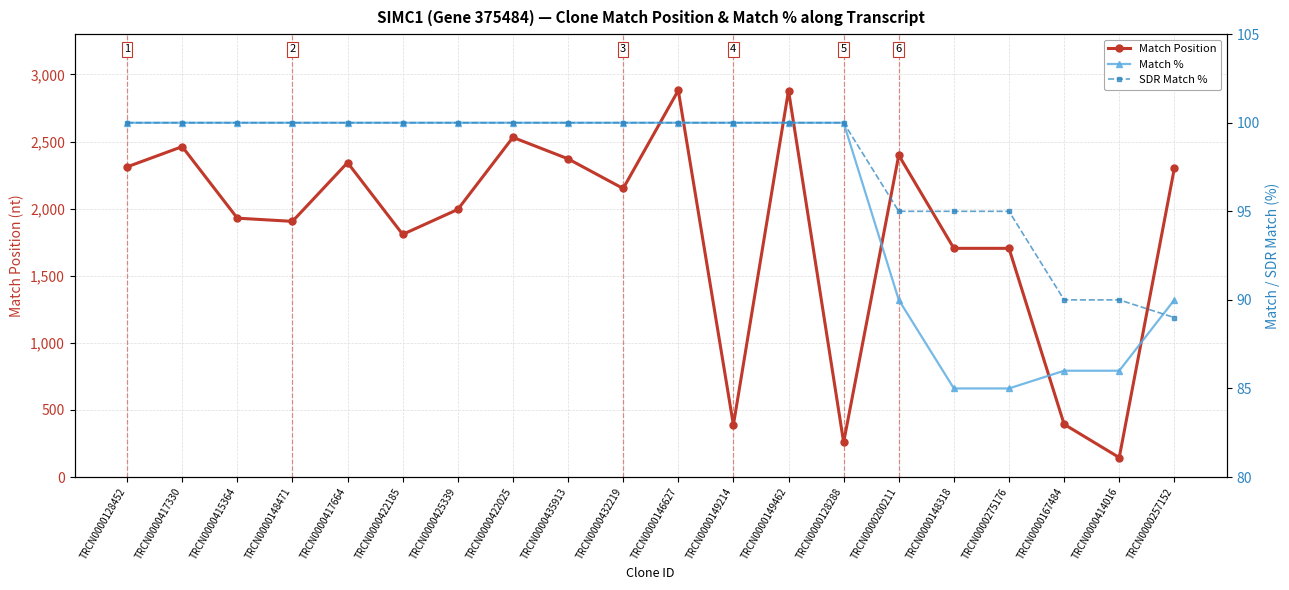

What is the total value across all series at TRCN0000149214?

588